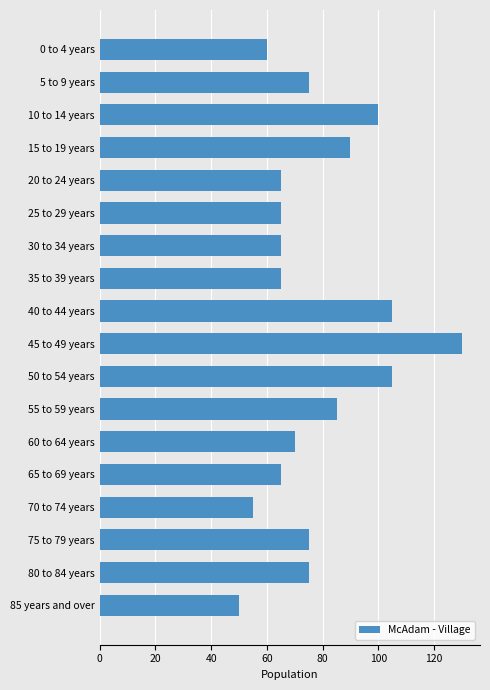

What is the greatest value displayed?

130